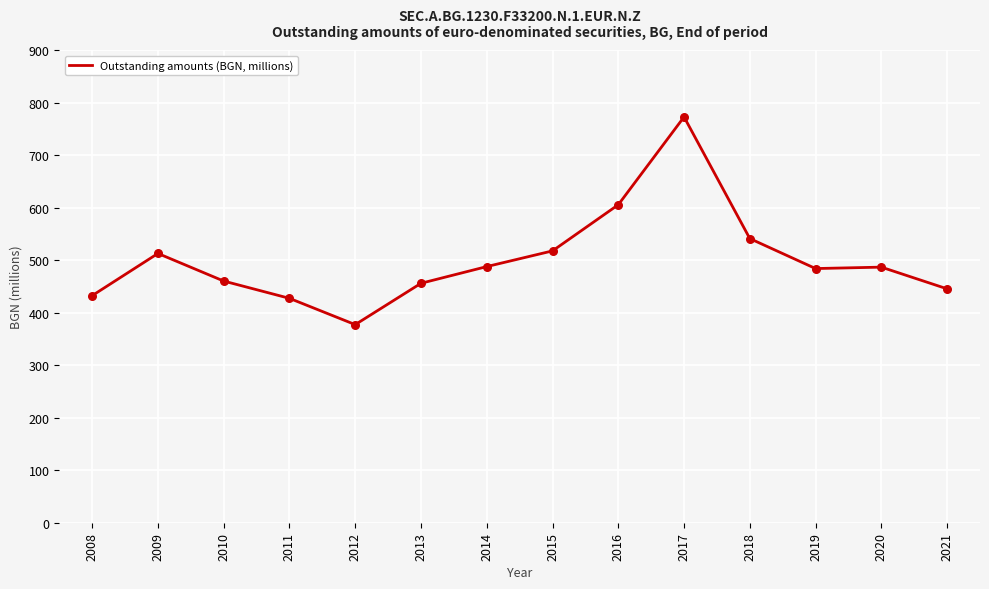

What is the change in value from 2011 to 2012?

-50.0